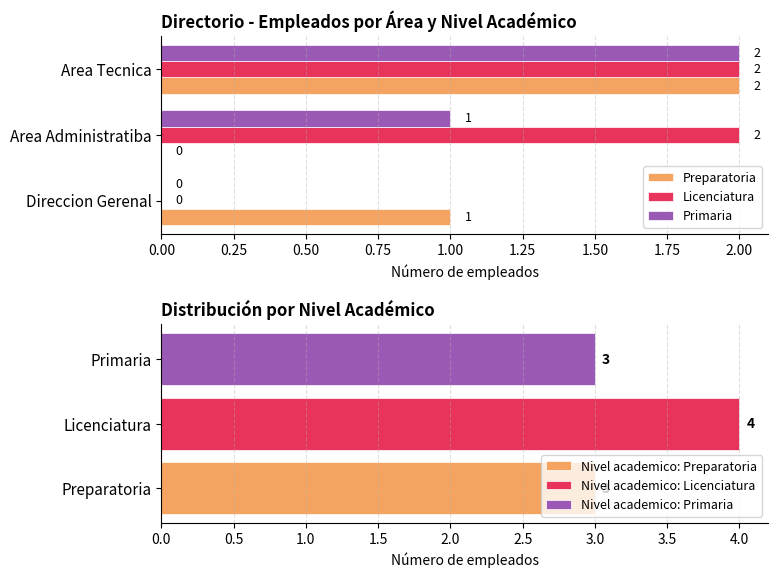

What is the difference between the highest and lowest values at 0.00?

1